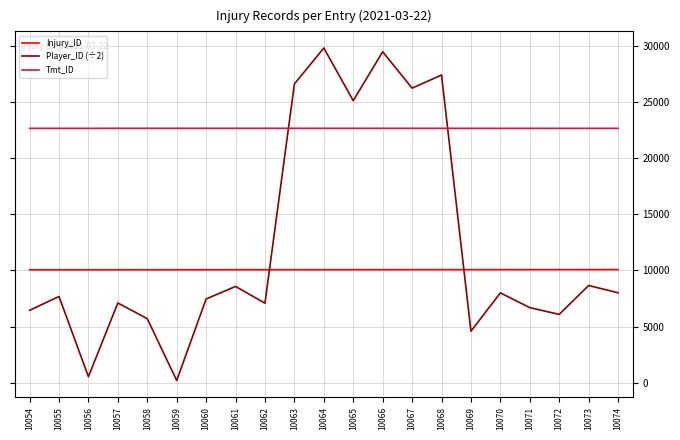

Which label corresponds to the largest value in the chart?

10064